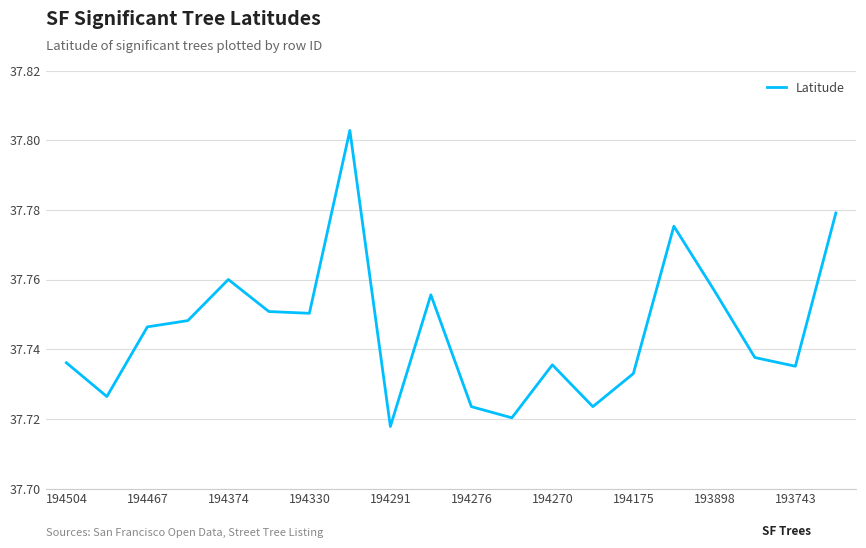

How many interior local peaks (higher than both neighbors) does the data have?

5